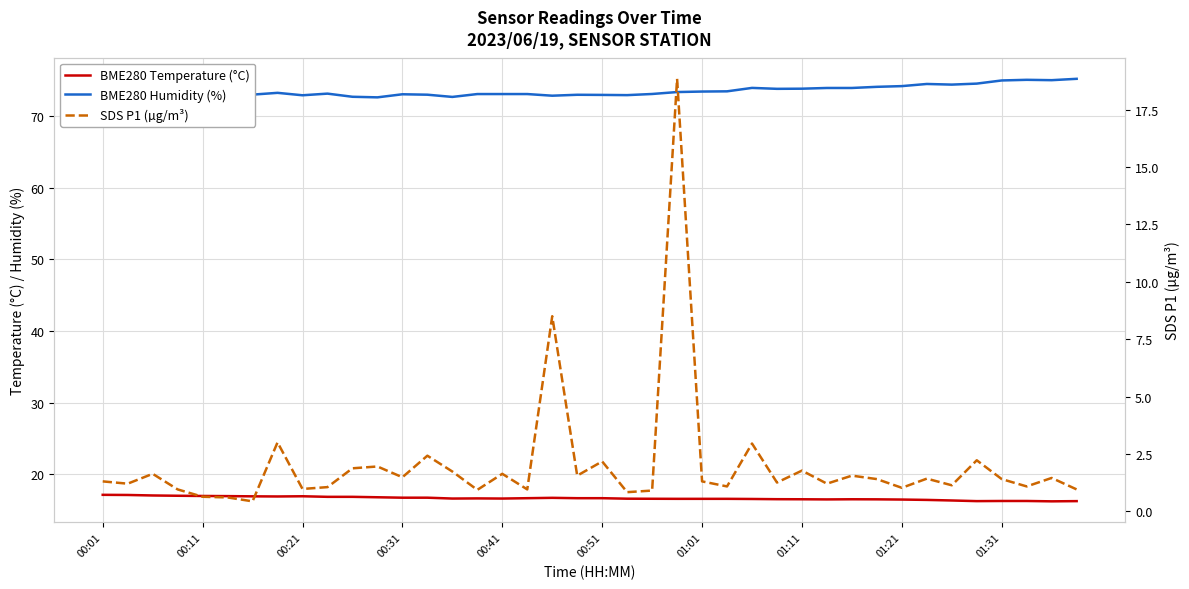

Is this an area chart (filled region under the line)?

No